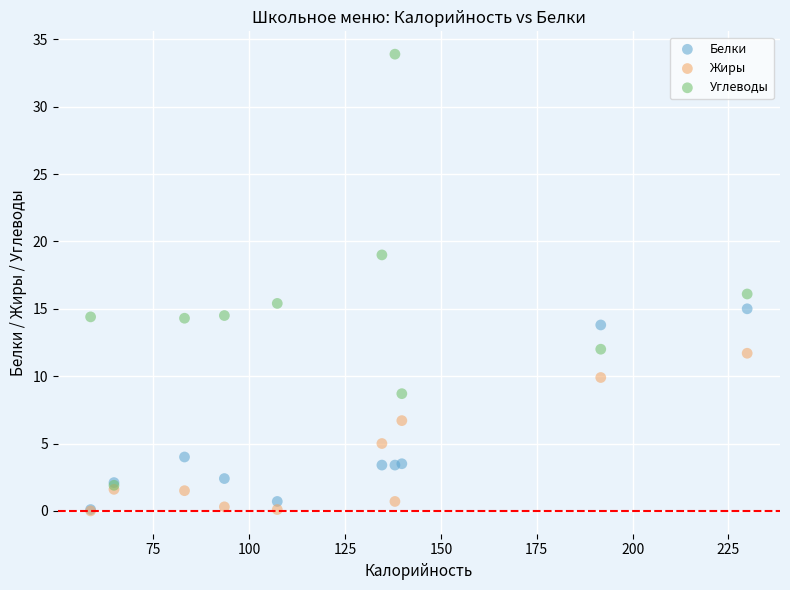

What are all the series names shown in the legend?

Белки, Жиры, Углеводы